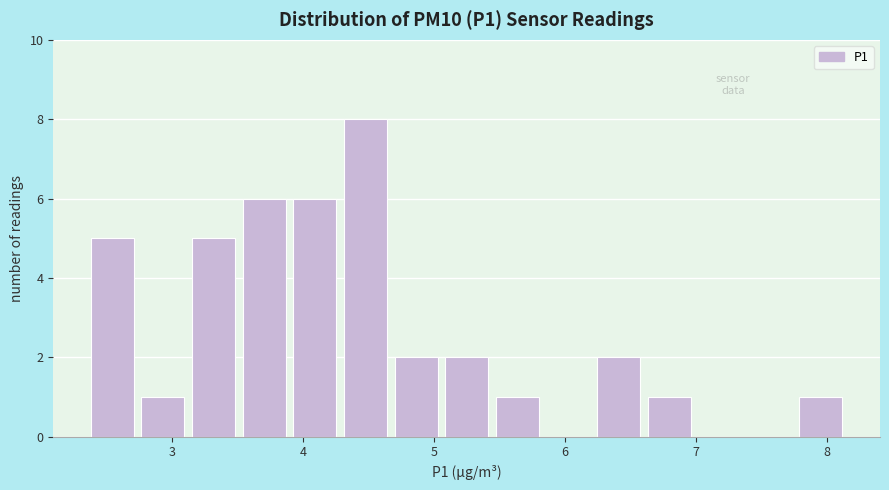

Read against the x-axis, roughly where is the centre of the tallest bar?

4.5